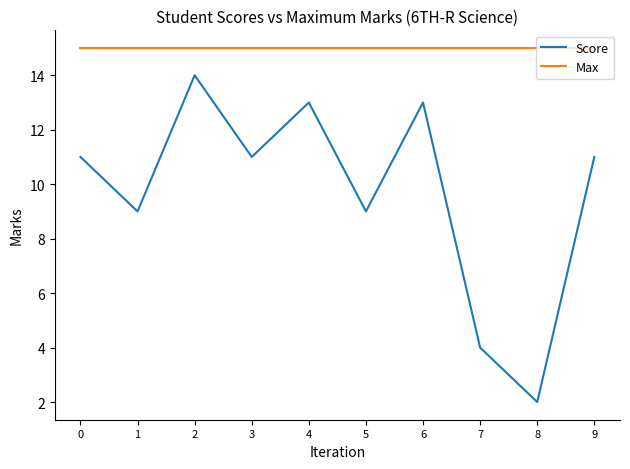

At 3, list the series in order from largest to smallest.

Max, Score